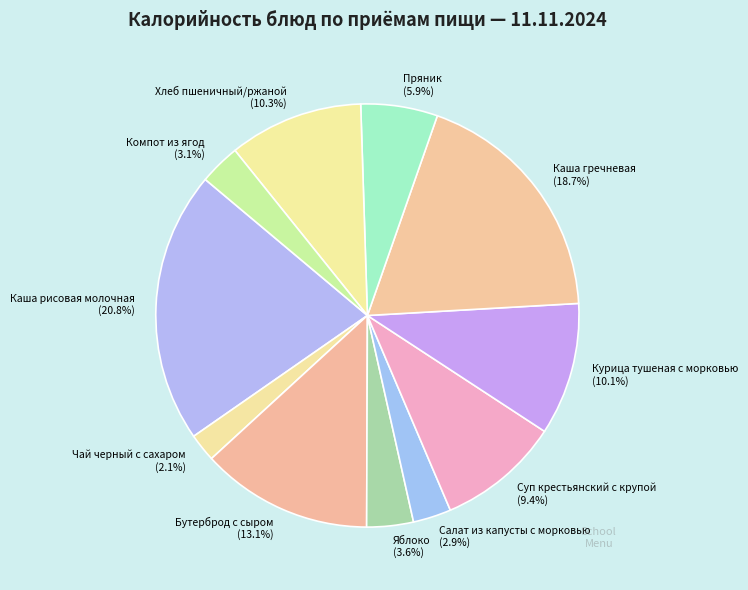

Approximately how many times larger is the value at Хлеб пшеничный/ржаной compared to Курица тушеная с морковью?

1.0